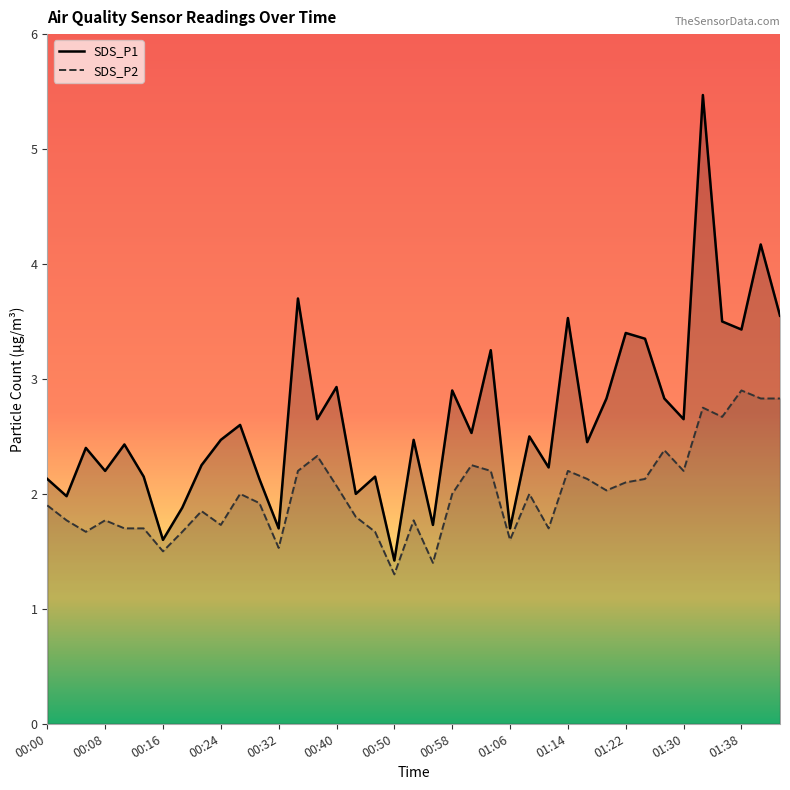

What position from the right is 00:00?

39